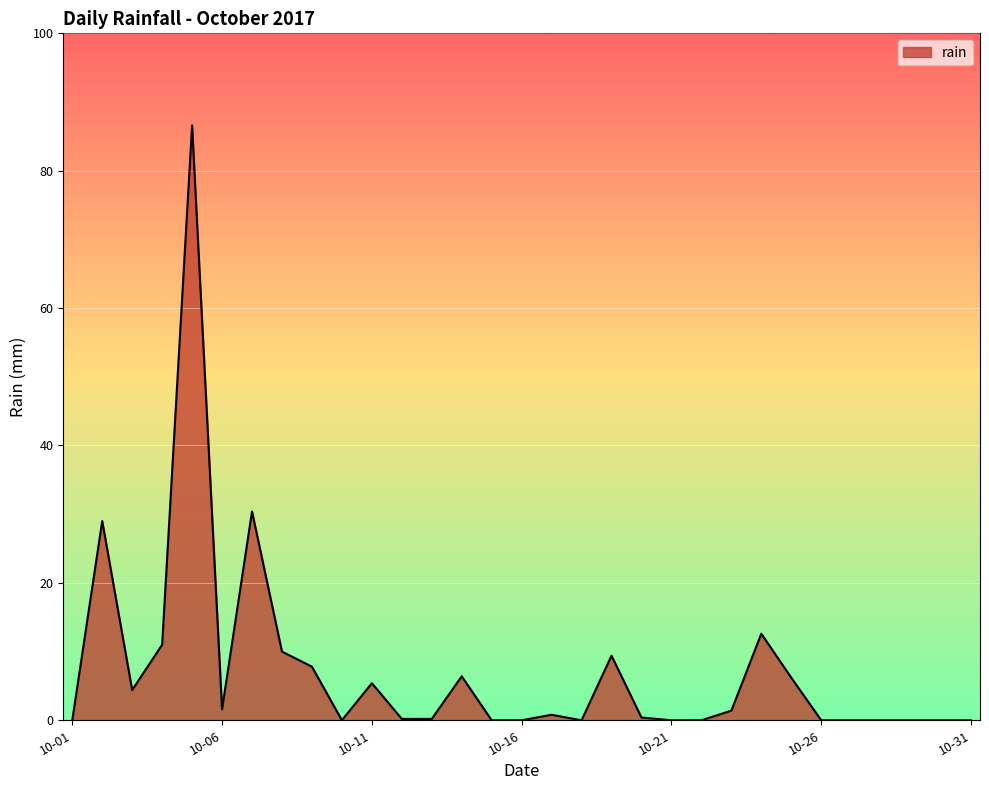

What is the greatest value displayed?

86.6